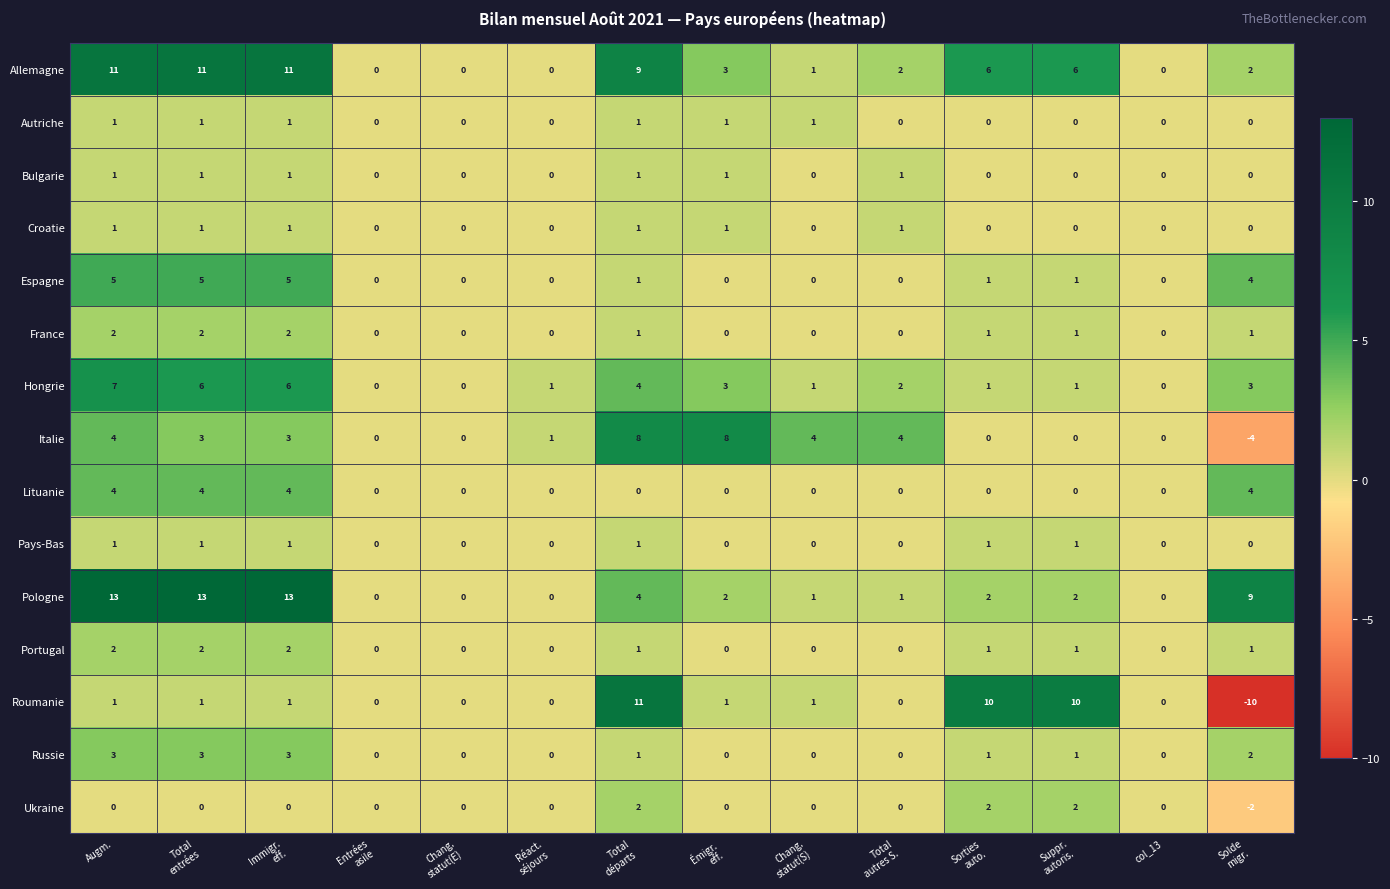

Which series has the largest range (max minus min)?

Roumanie